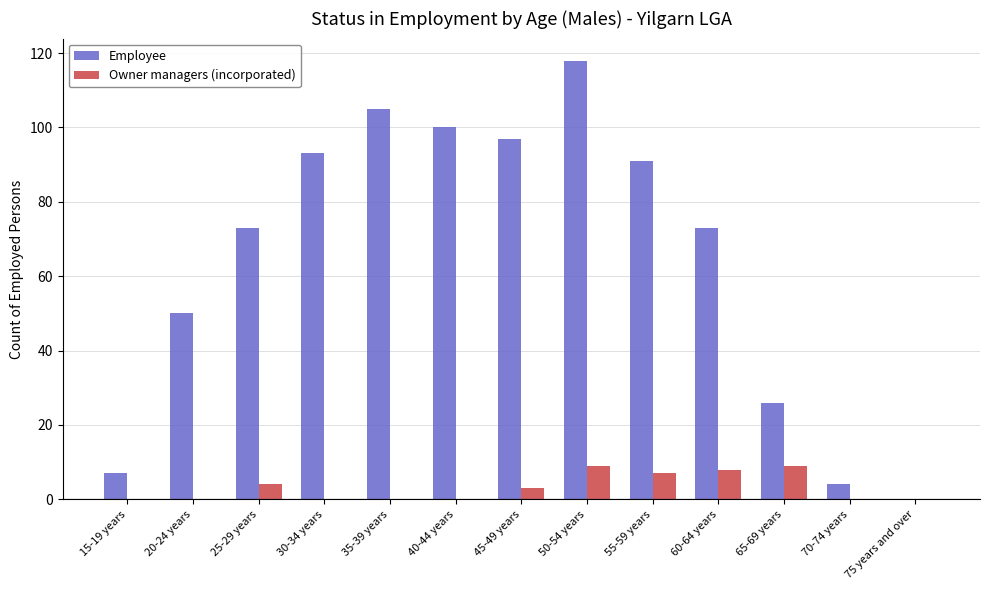

At which label does Employee reach its peak?

50-54 years